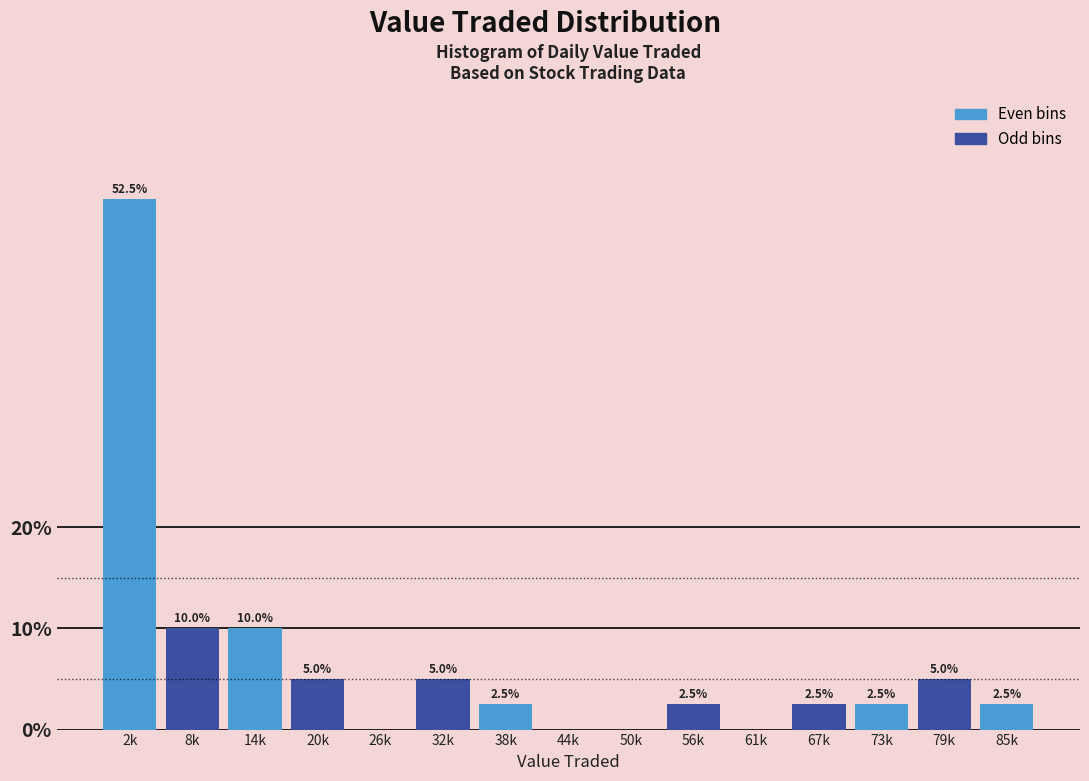

Reading left to right, what are all the values shown in this chart?

2k=52.5	8k=10.0	14k=10.0	20k=5.0	26k=0.0	32k=5.0	38k=2.5	44k=0.0	50k=0.0	56k=2.5	61k=0.0	67k=2.5	73k=2.5	79k=5.0	85k=2.5